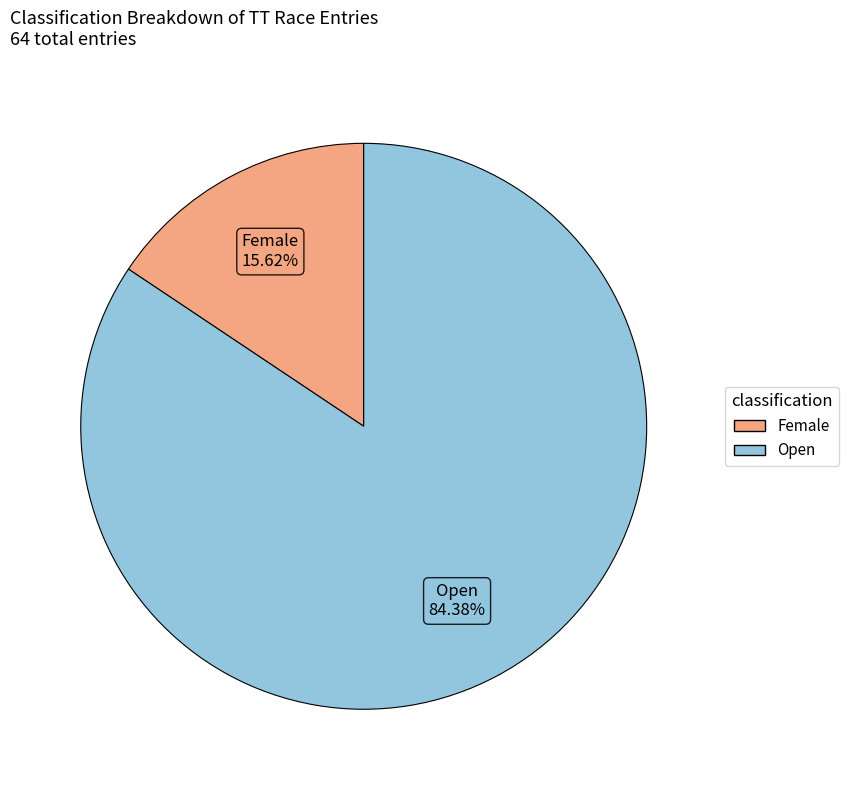

To the nearest percent, what is the difference between the largest and smallest slice percentages?

69%